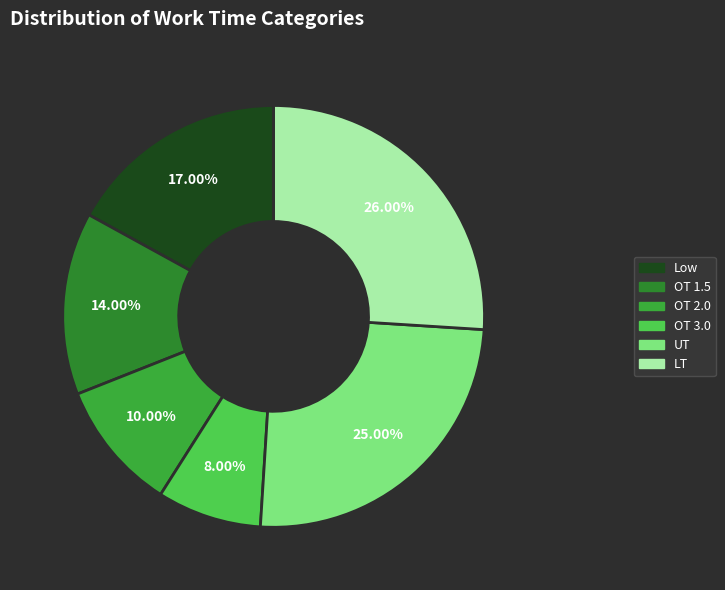

What portion of the pie excludes LT?

74.0%